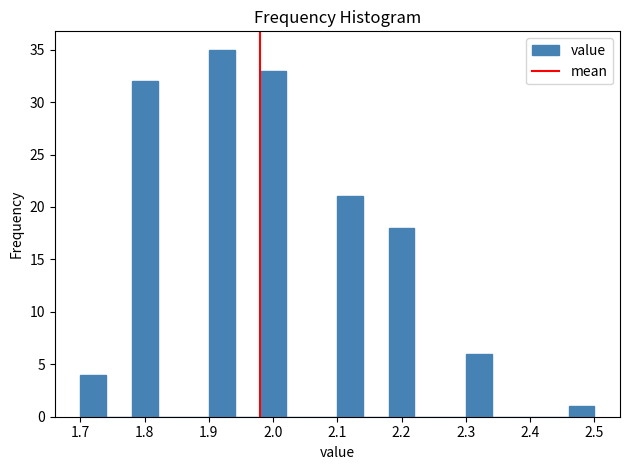

Reading left to right, transcribe this chart: for each bar, give the range it covers on the x-axis and its height. The values are not printed on the chart, so give them approximately, as read against the axis.

1.70 to 1.74: 4
1.74 to 1.78: 0
1.78 to 1.82: 32
1.82 to 1.86: 0
1.86 to 1.90: 0
1.90 to 1.94: 35
1.94 to 1.98: 0
1.98 to 2.02: 33
2.02 to 2.06: 0
2.06 to 2.10: 0
2.10 to 2.14: 21
2.14 to 2.18: 0
2.18 to 2.22: 18
2.22 to 2.26: 0
2.26 to 2.30: 0
2.30 to 2.34: 6
2.34 to 2.38: 0
2.38 to 2.42: 0
2.42 to 2.46: 0
2.46 to 2.50: 1